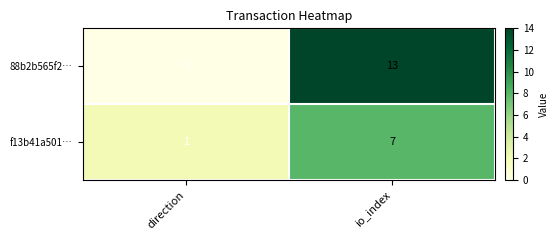

Is it true that 88b2b565f2… equals -2 at direction?

False